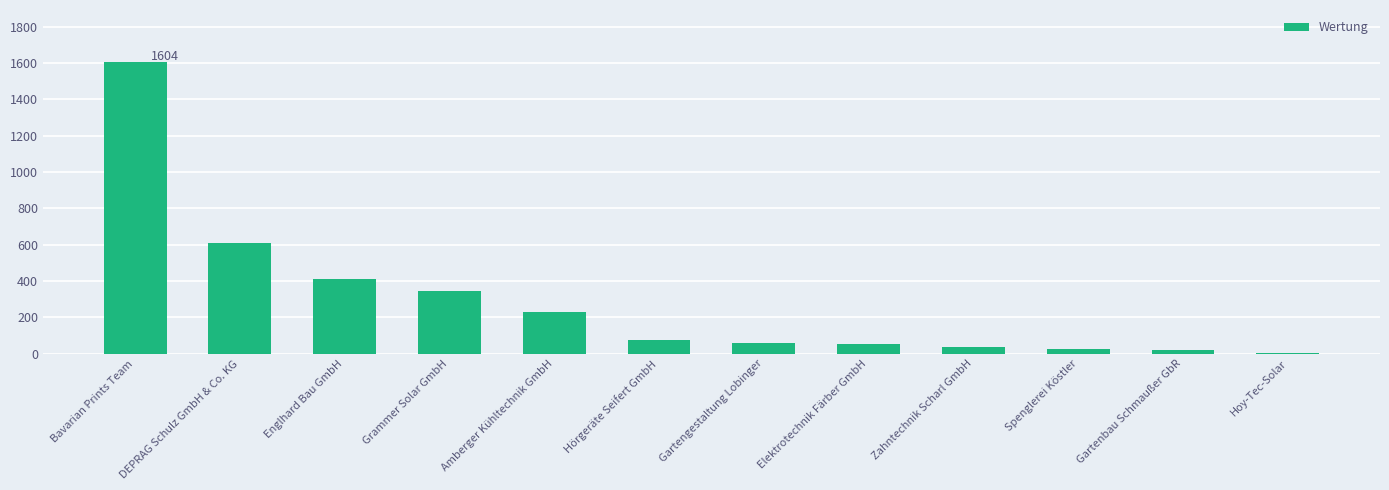

What is the difference between the values at Hoy-Tec-Solar and Amberger Kühltechnik GmbH?

222